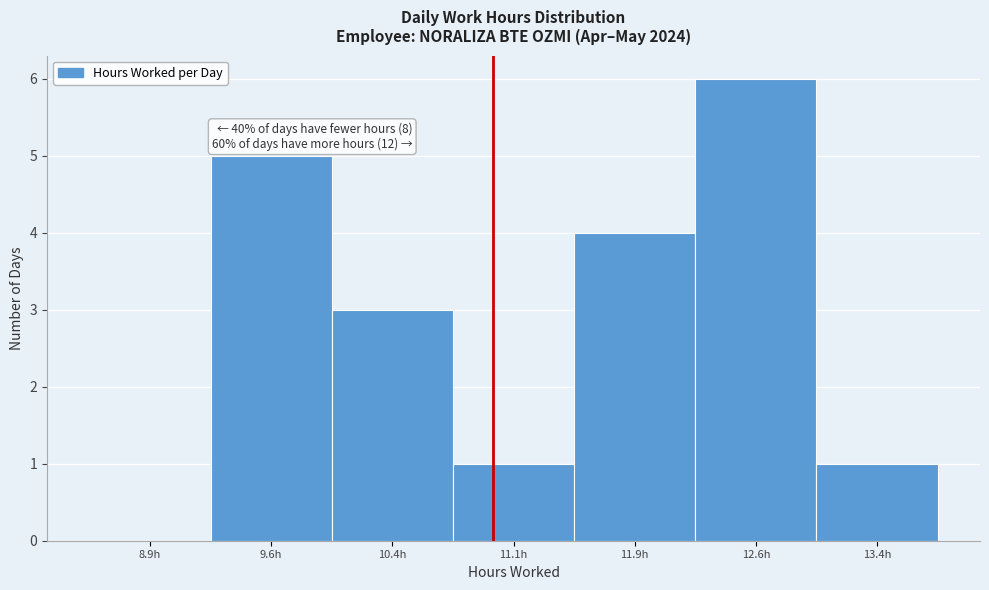

Over which range of the x-axis is the bar tallest?

12.25 to 13.00